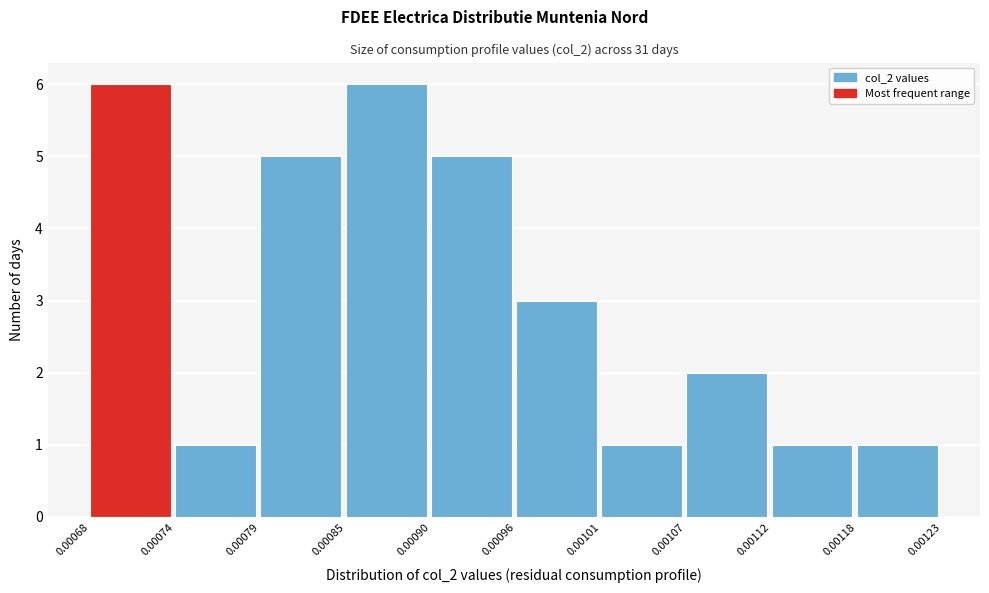

What is the height of the bar covering 0.00079 to 0.00085 on the x-axis? The values are not printed on the chart, so give them approximately, as read against the axis.

5